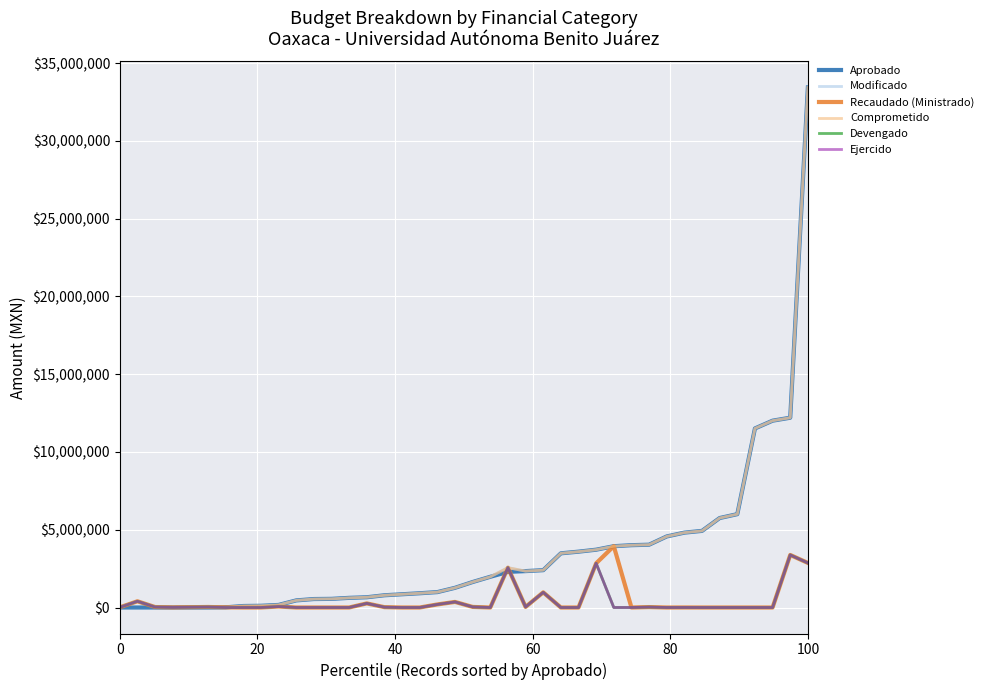

True or false: Devengado and Ejercido intersect in this chart.

False